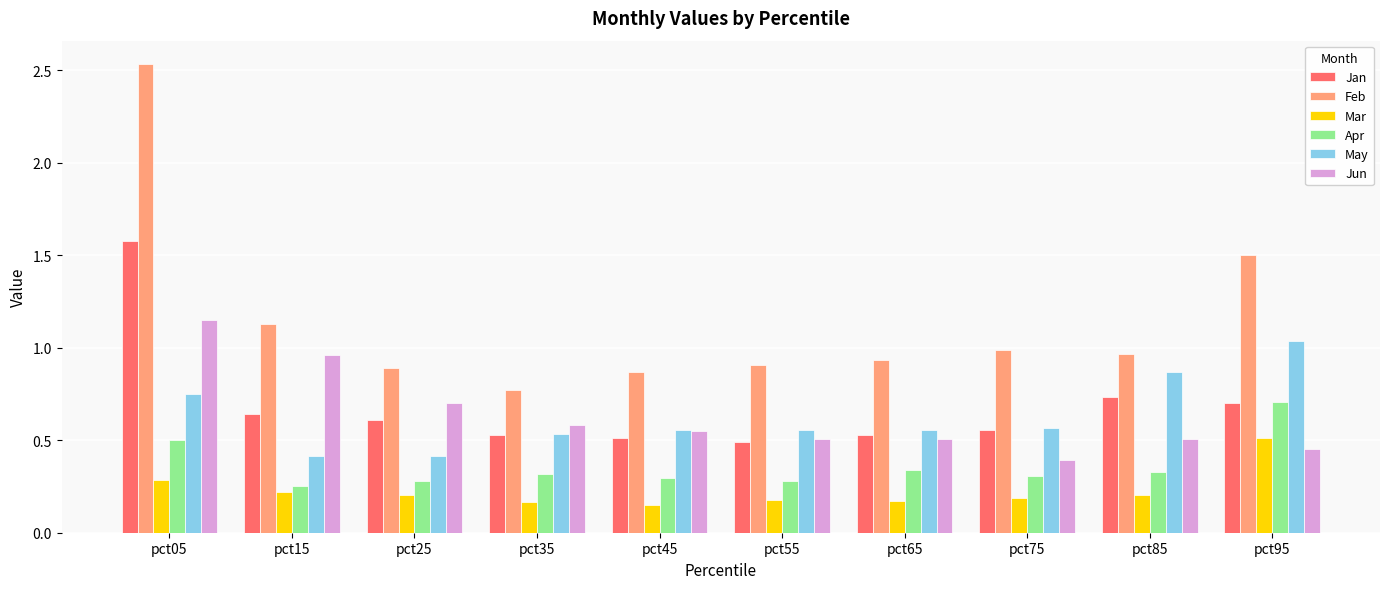

At which label is Jan closest to 1?

pct85